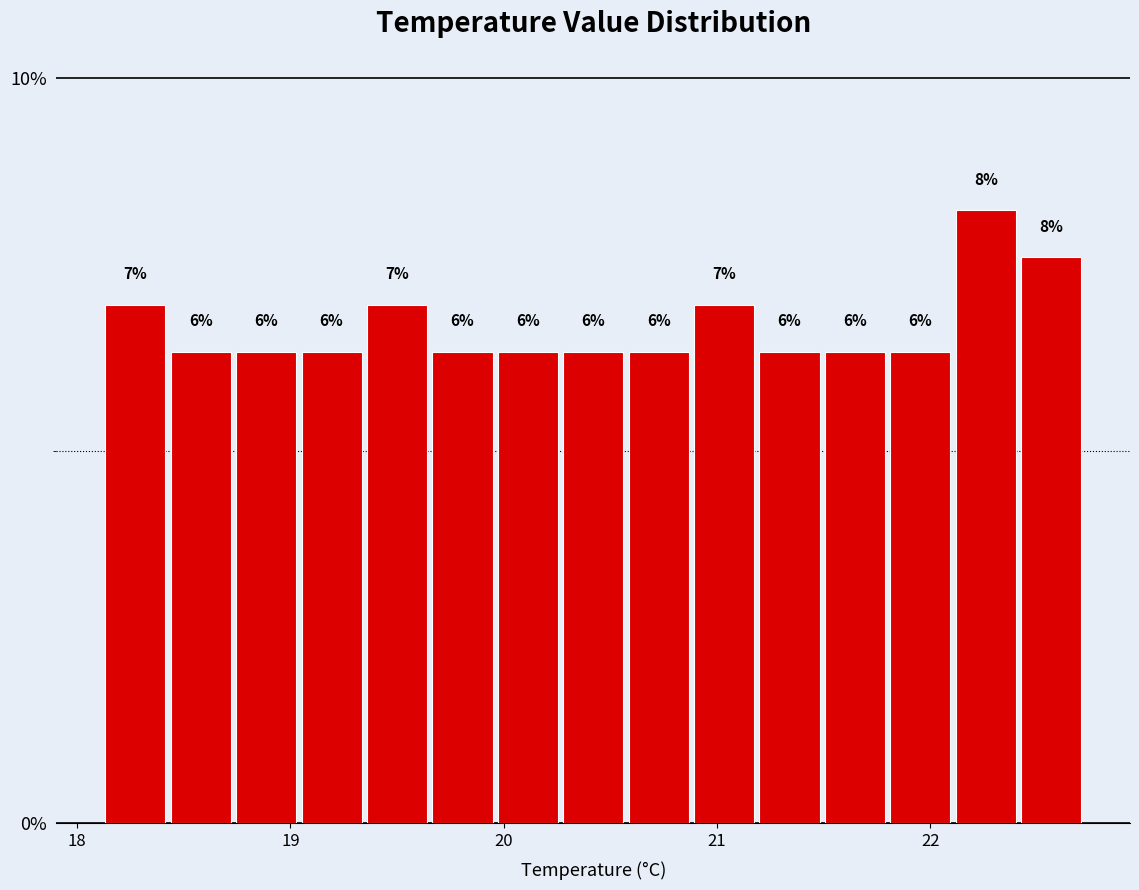

Read against the x-axis, roughly where is the centre of the tallest bar?

22.3